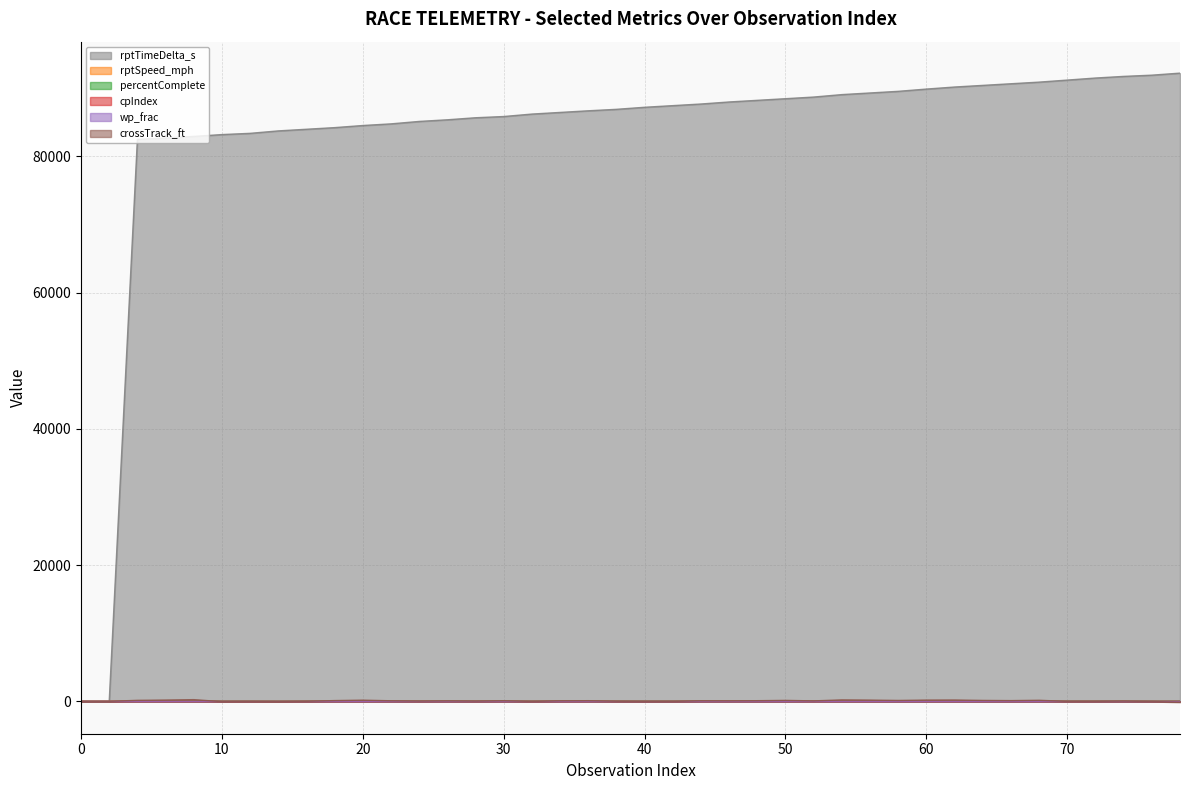

Does the chart have visible grid lines?

Yes